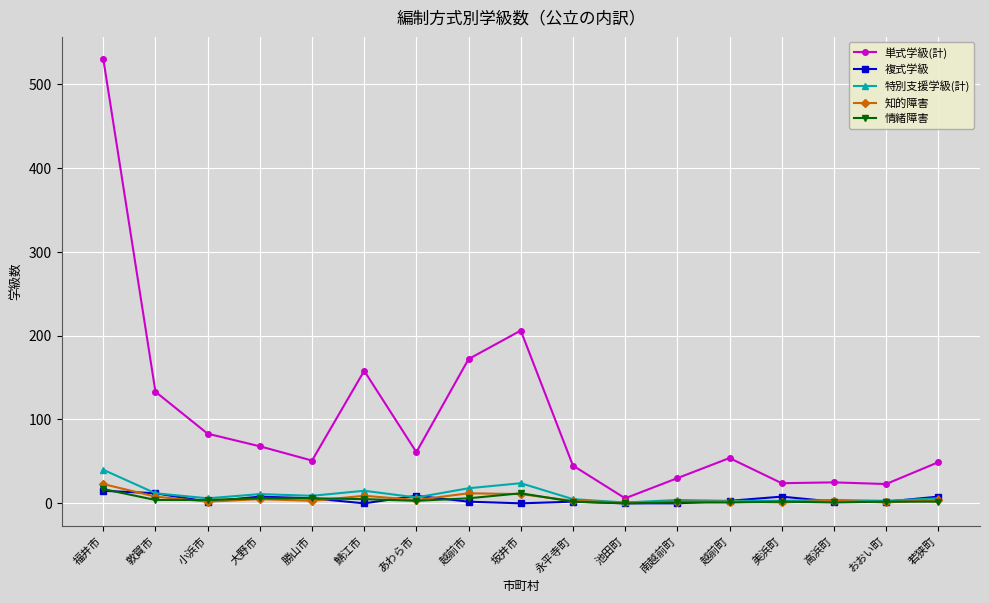

True or false: 情緒障害 has more than 1 points higher than both neighbors.

True